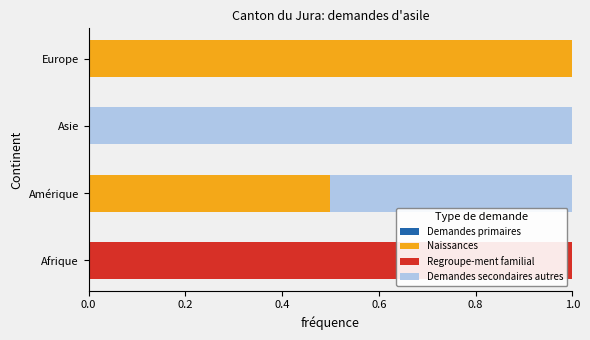

The value of Naissances at Asie is 0.0. True or false?

True